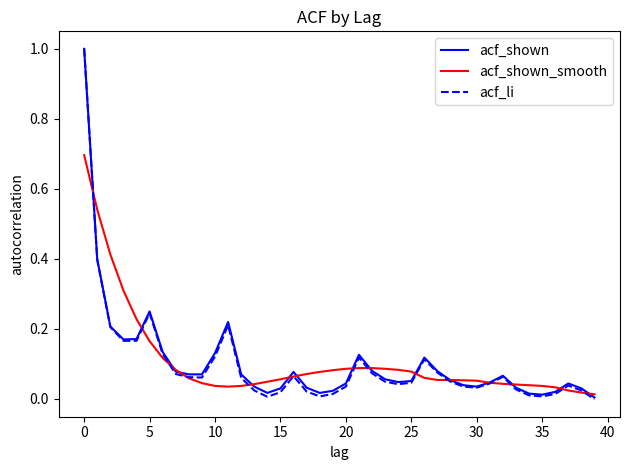

Which series has the largest range (max minus min)?

acf_li